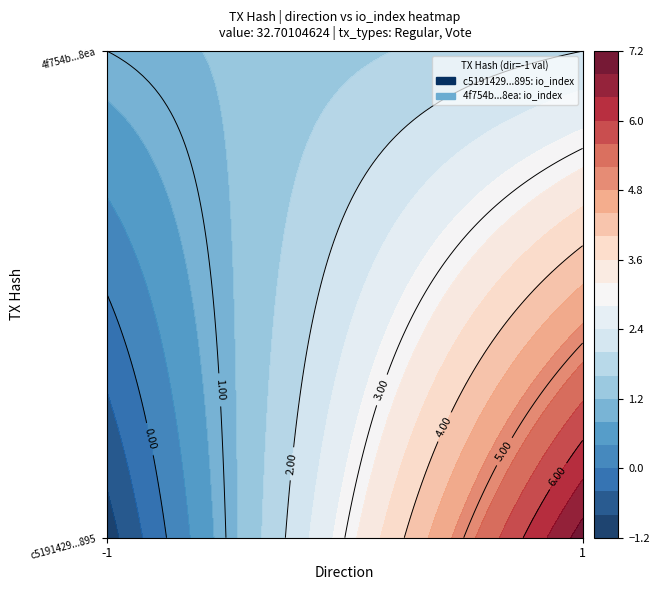

The c5191429a1c7263f034c2e255261a8ba6e1c895 series shows -1 at -1. True or false?

True